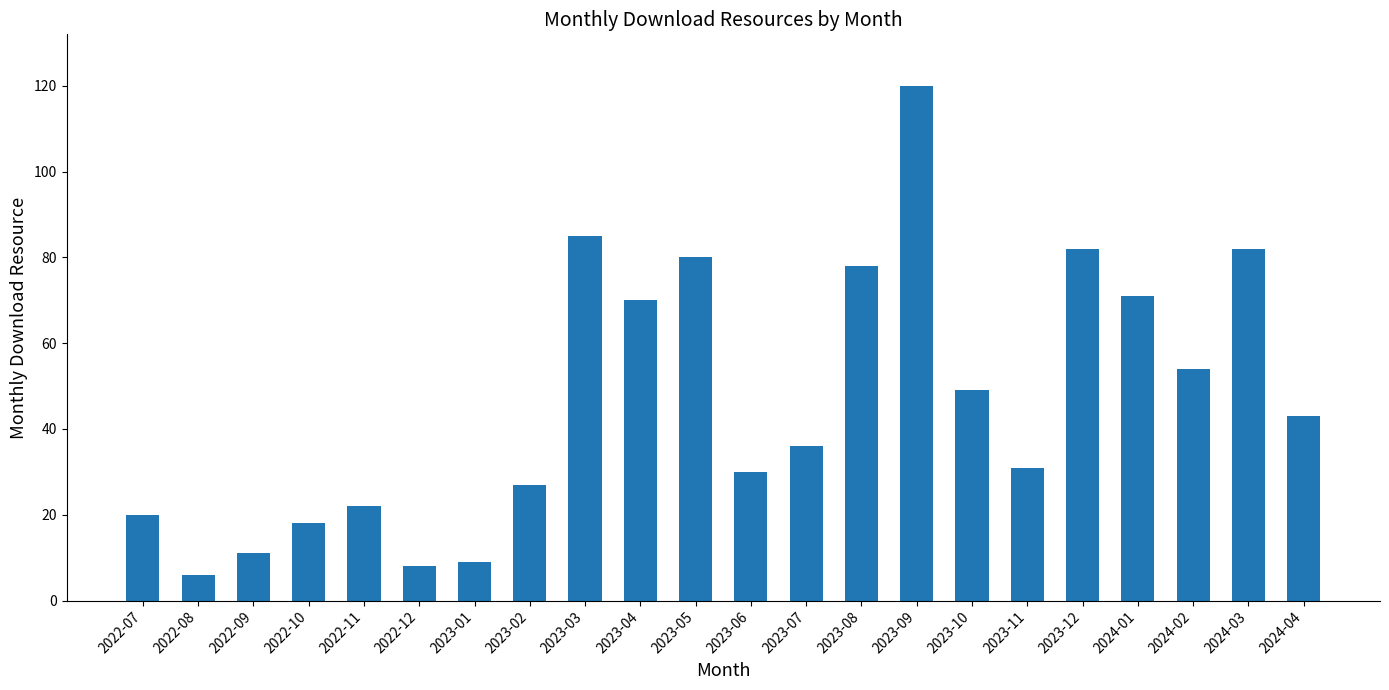

What is the ratio of the value at 2024-03 to the value at 2023-03?

1.0